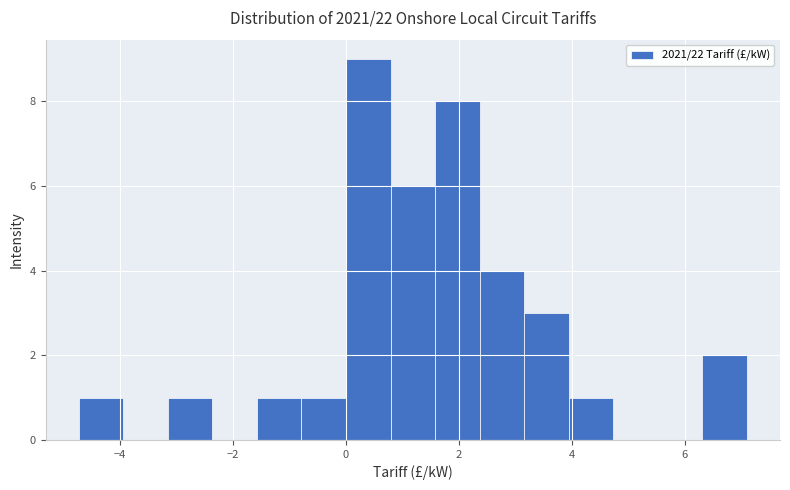

Around what value on the x-axis is the tallest bar? Give the approximate position of its centre, as read against the axis.

0.4